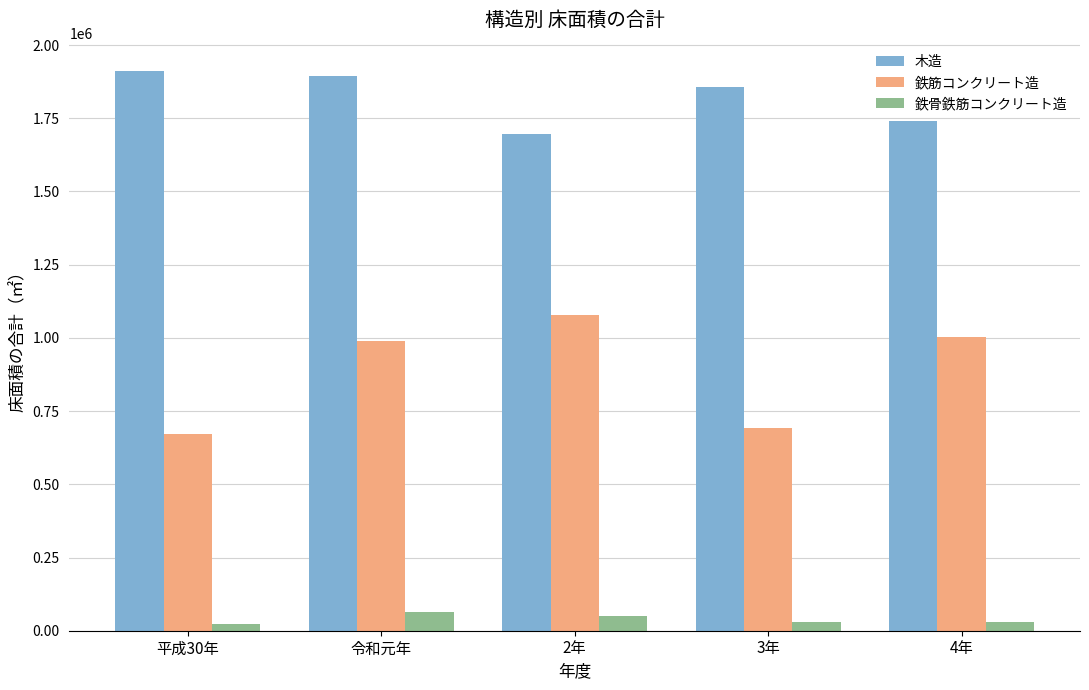

At 平成30年, list the series in order from smallest to largest.

鉄骨鉄筋コンクリート造, 鉄筋コンクリート造, 木造